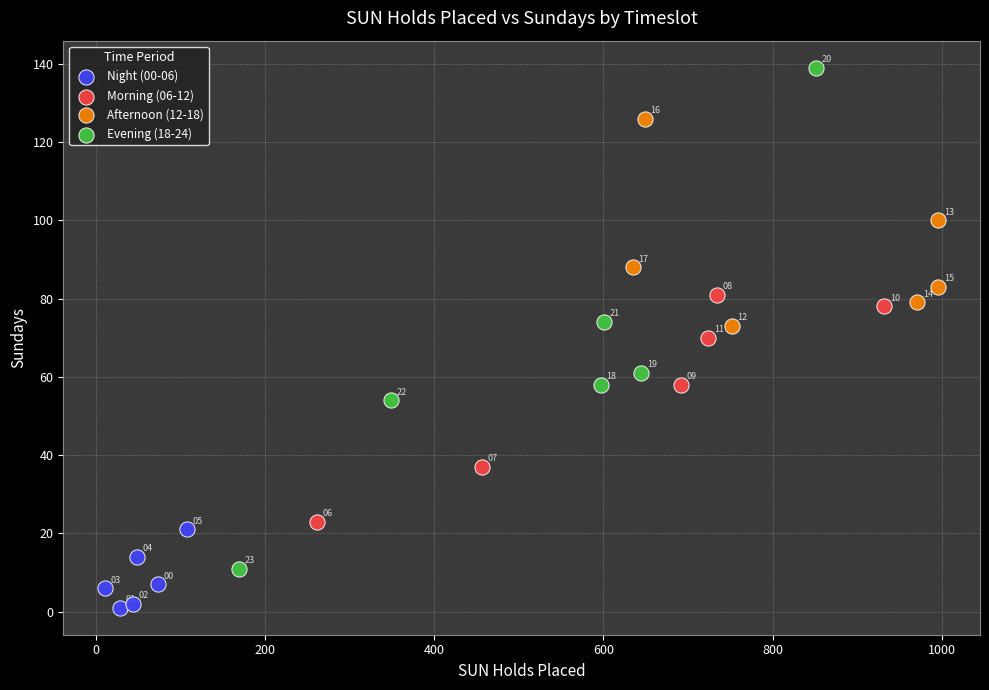

Which series has the largest Y range (max minus min)?

Evening (18-24)